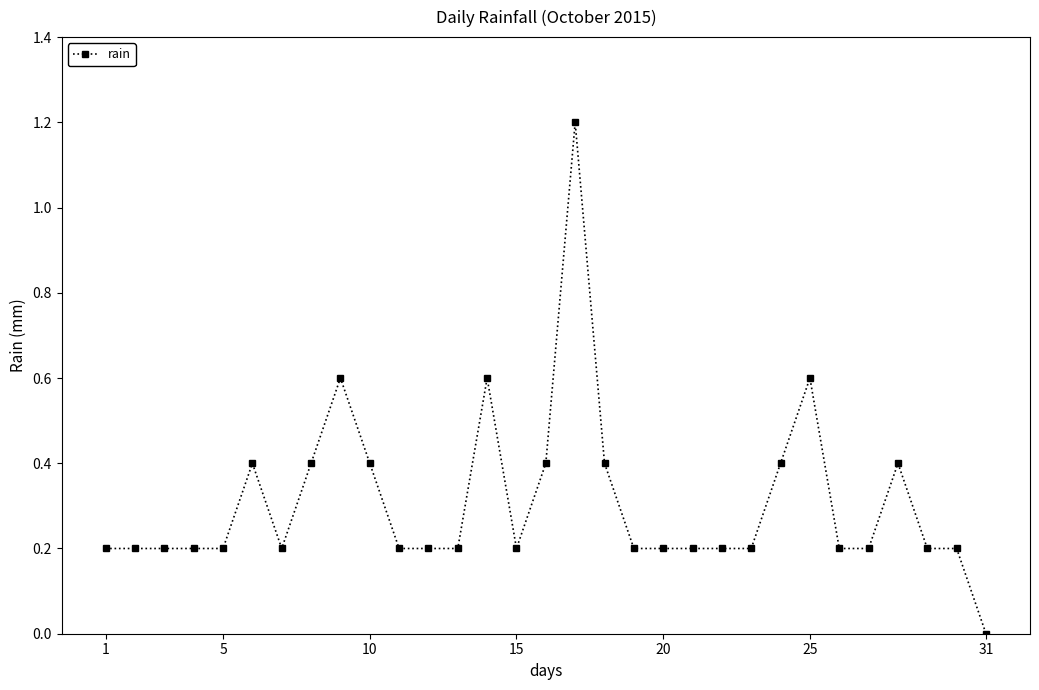

What is the maximum value shown in the chart?

1.2